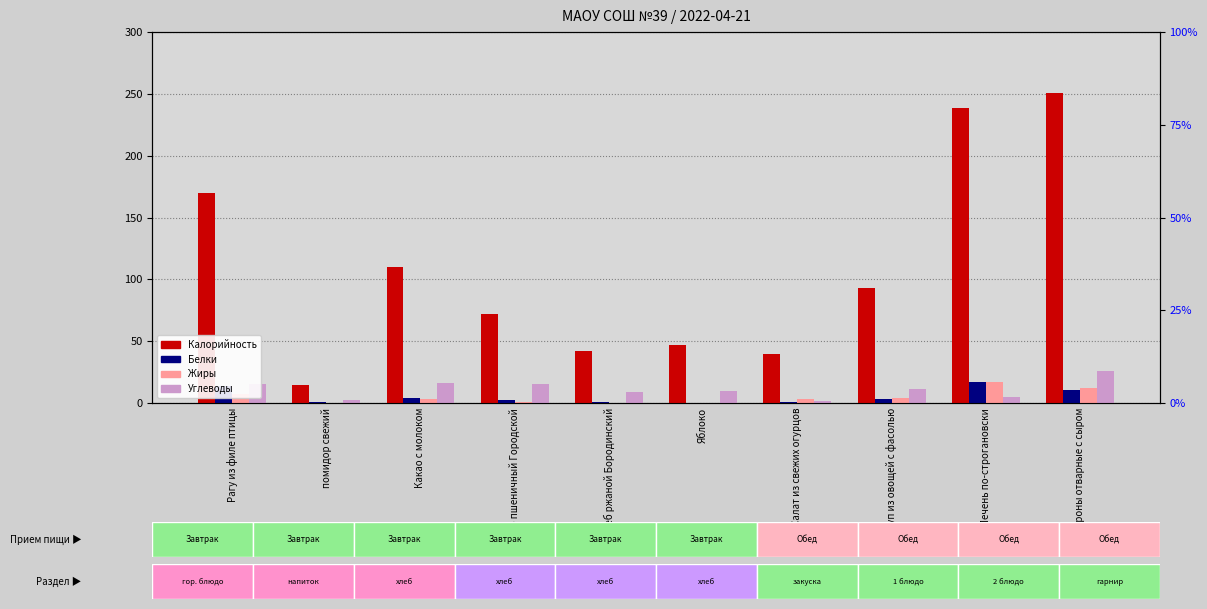

How many data points does each series have?

10